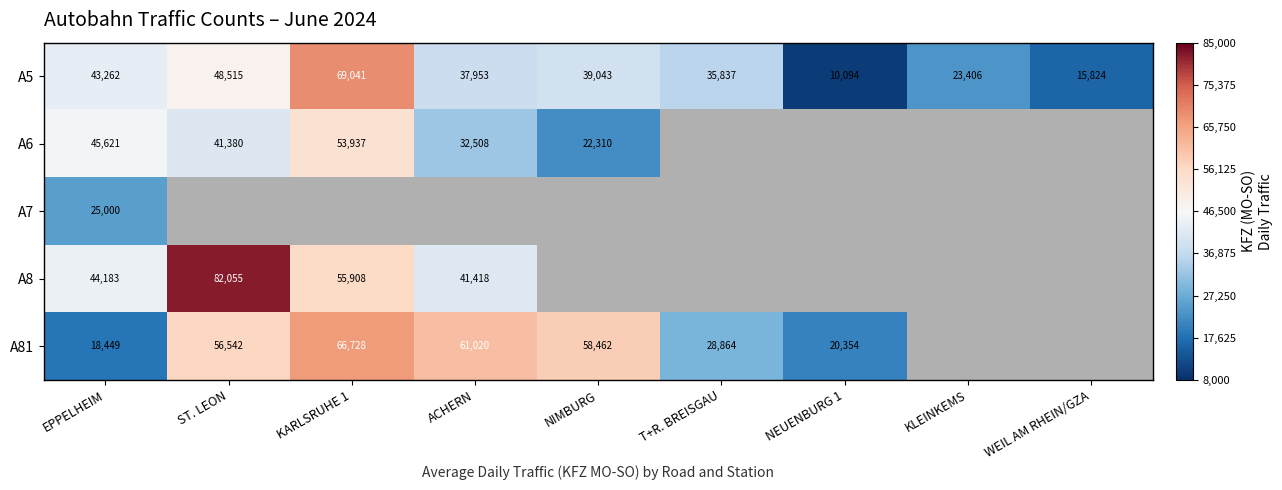

At how many categories does at least one series exceed 80644?

1